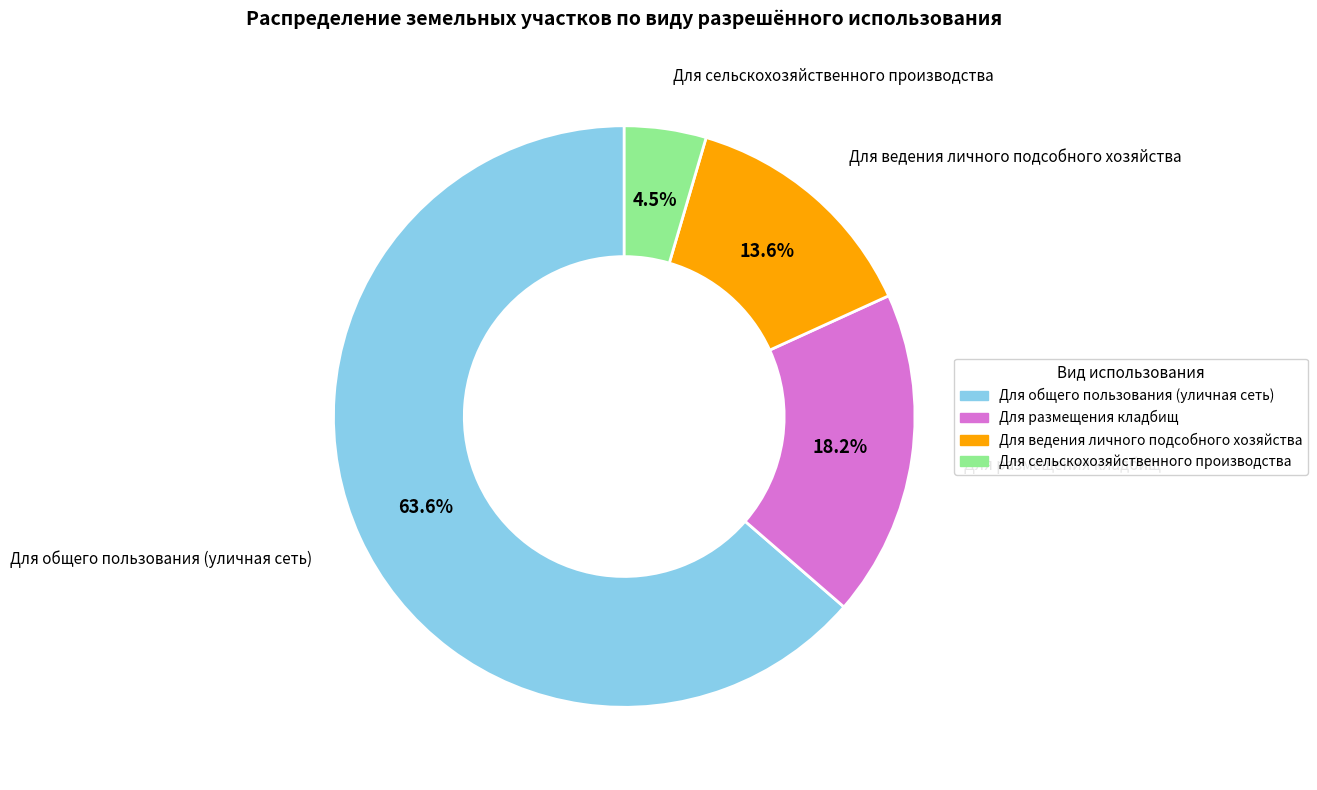

Which category has the smallest portion of the pie?

Для сельскохозяйственного производства